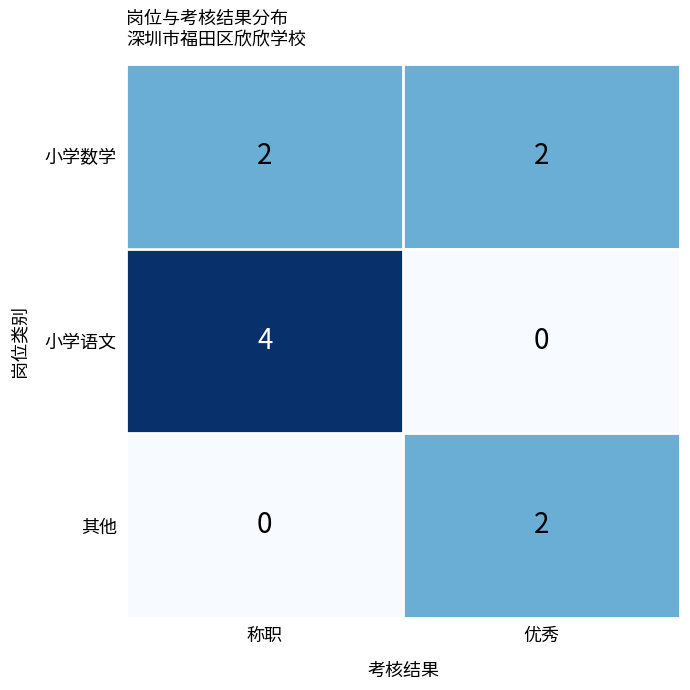

Rank the series at 称职 from highest to lowest value.

小学语文, 小学数学, 其他